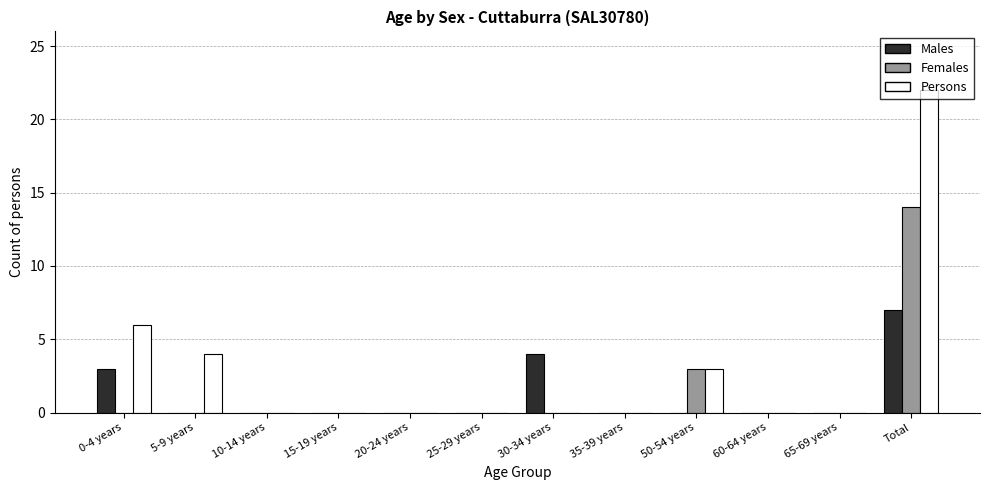

How many groups of bars are there?

12